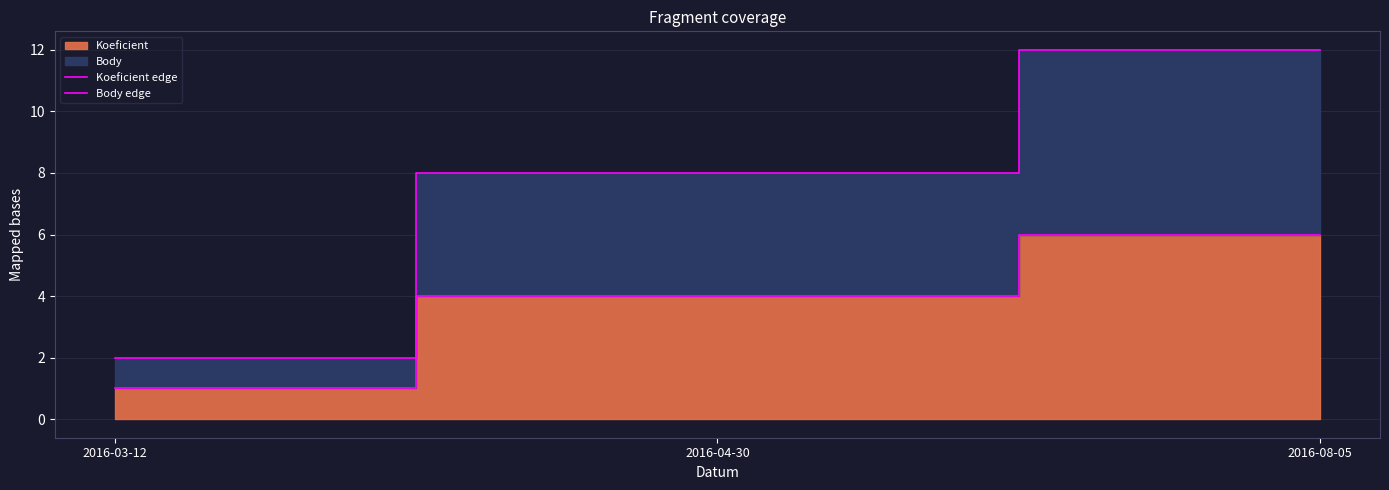

What position from the right is 2016-08-05?

1